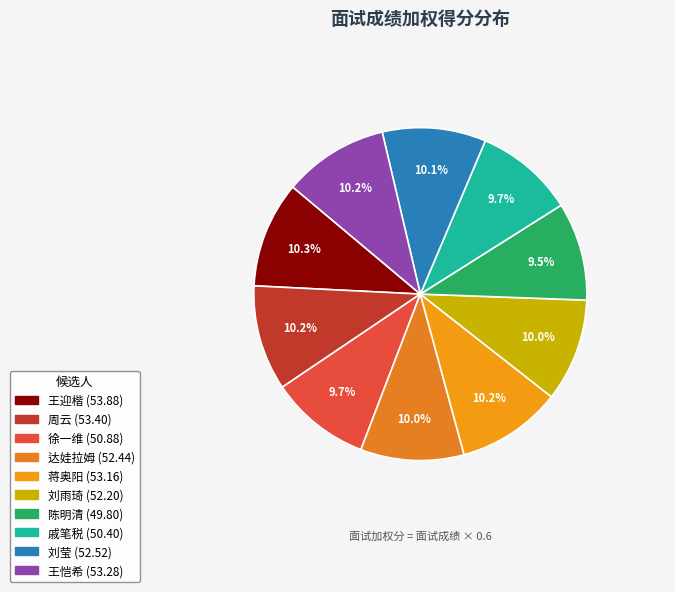

Is 刘雨琦 the majority of the pie?

No